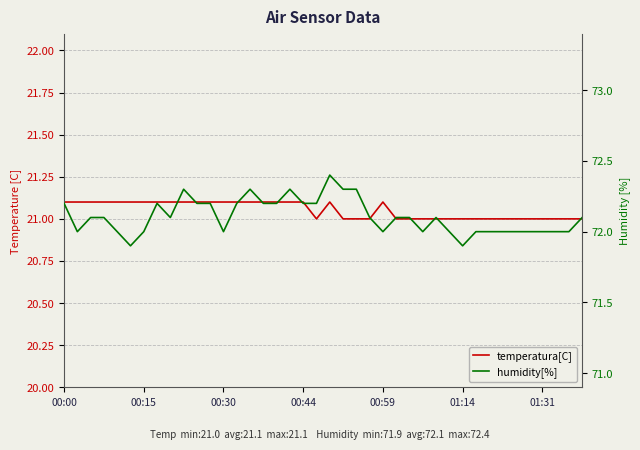

The temperatura[C] series shows 21.1 at 13. True or false?

True